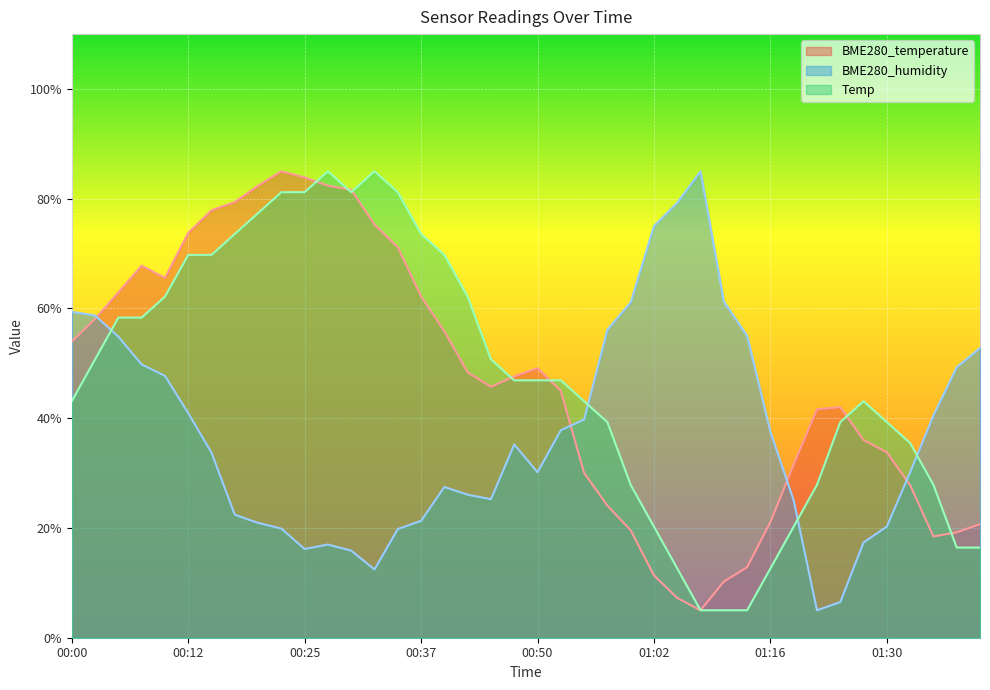

Where do BME280_temperature and Temp first cross each other?

00:25 and 00:27